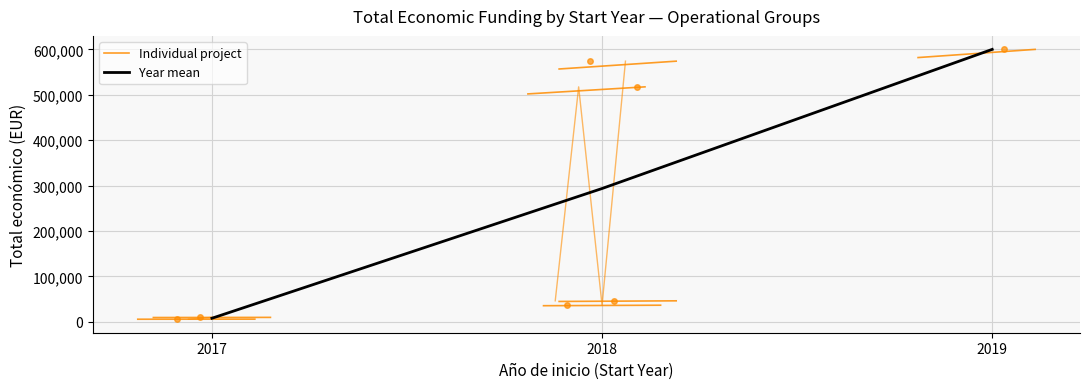

The chart shows a value of 574000 at 2018. True or false?

True